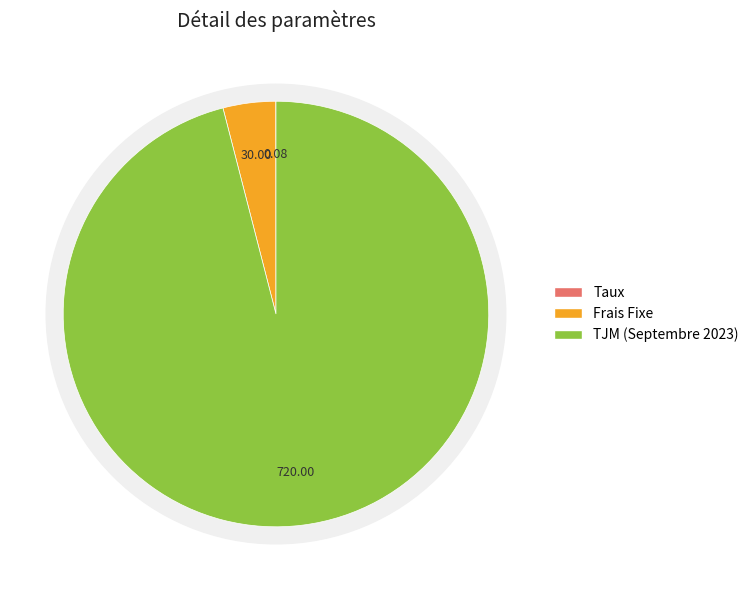

Does Taux account for over 50% of the chart?

No